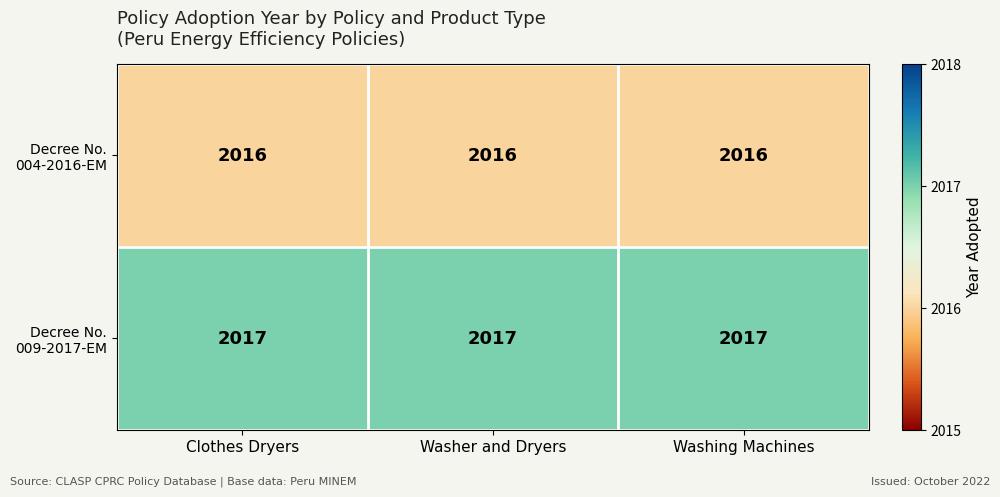

At how many categories does at least one series exceed 2016?

3